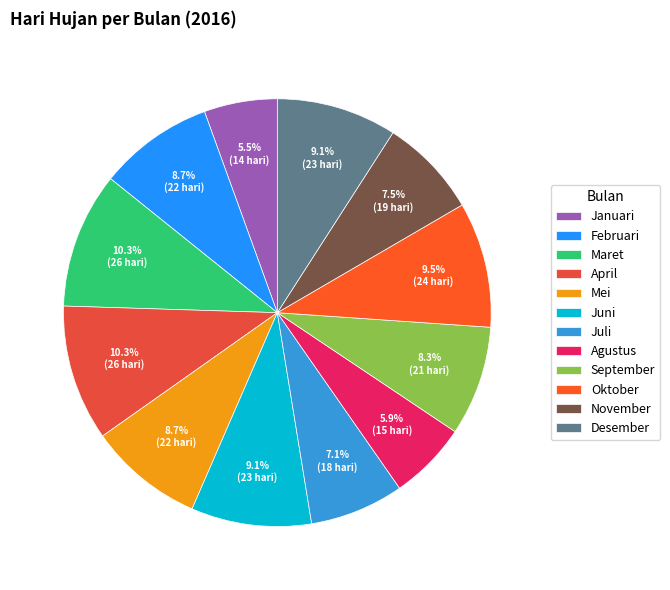

Which category has the biggest portion of the pie?

Maret